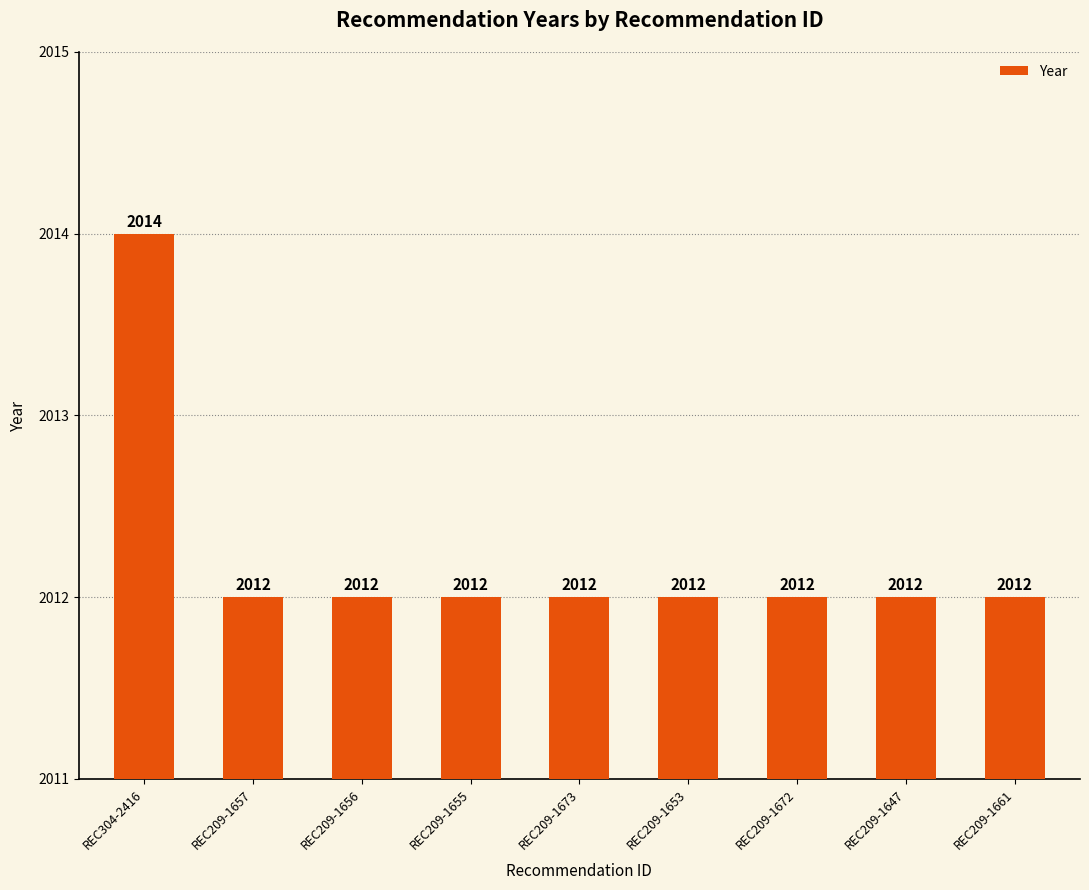

List the labels in order of value, largest first.

REC304-2416, REC209-1657, REC209-1656, REC209-1655, REC209-1673, REC209-1653, REC209-1672, REC209-1647, REC209-1661